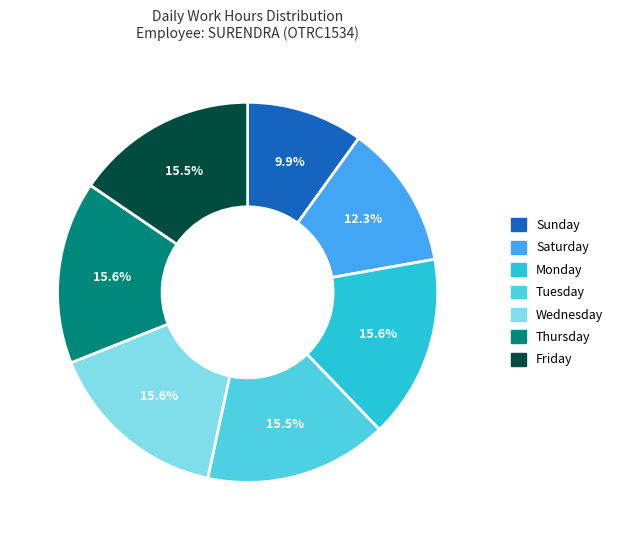

Is there any slice that represents more than half of the pie?

No